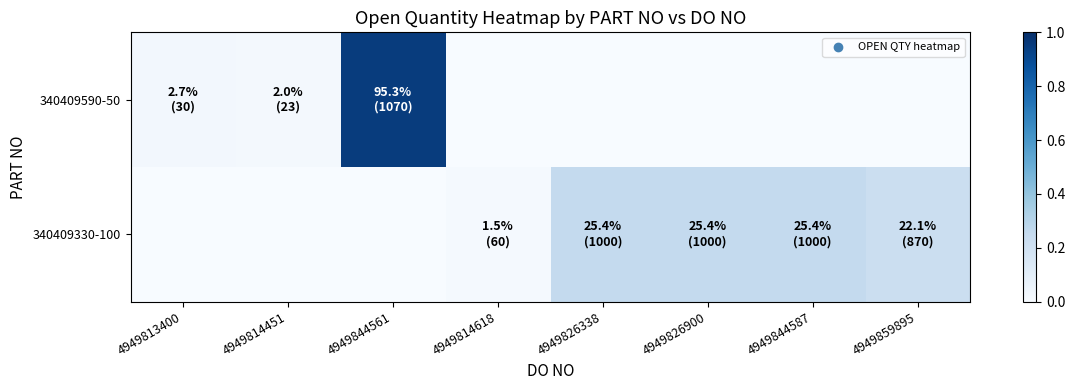

At which category is the sum across all series the highest?

4949844561